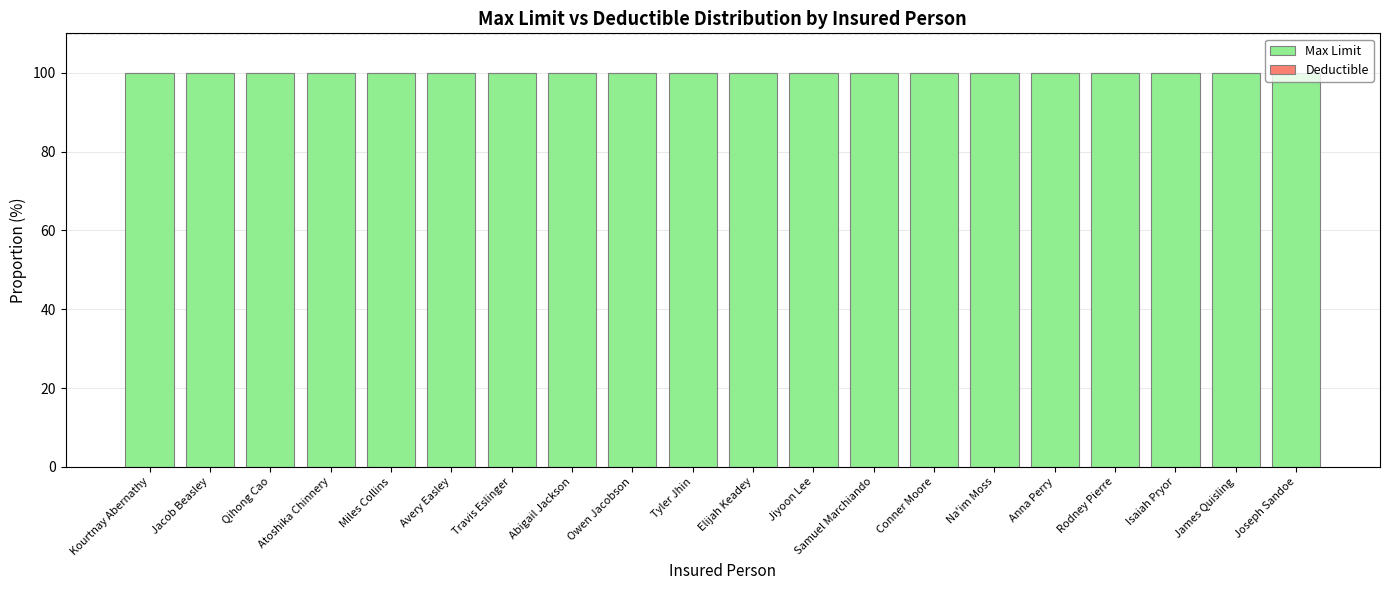

True or false: Max Limit has a value of 100.0 at Avery Easley.

True